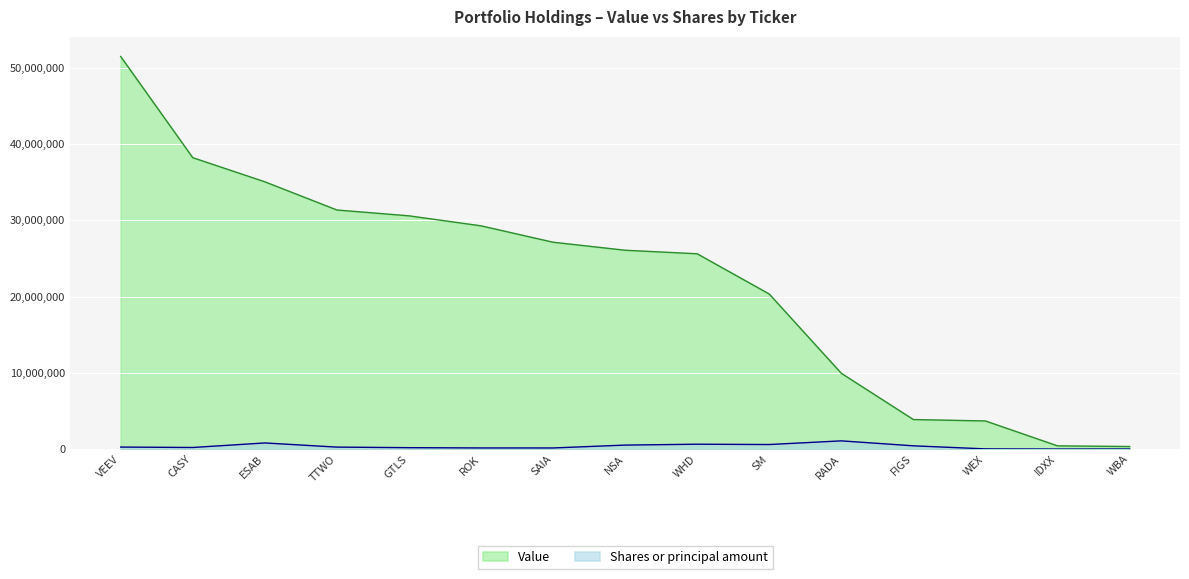

What are all the series names shown in the legend?

Value, Shares or principal amount